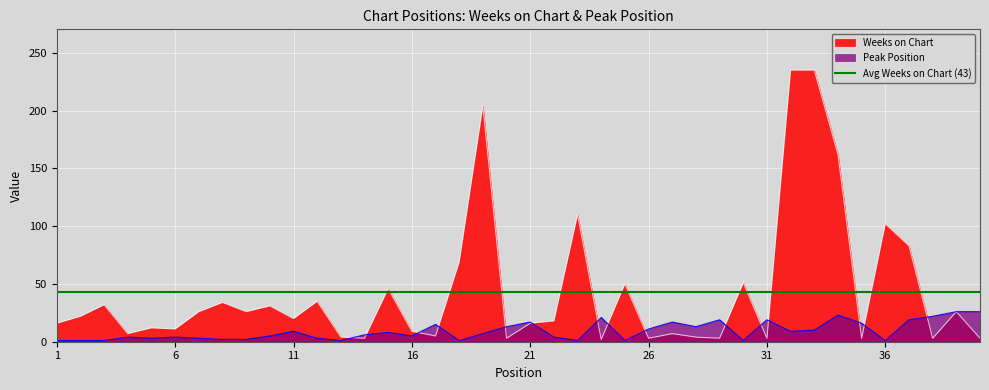

What is the difference between the Weeks on Chart values at 33 and 11?

215